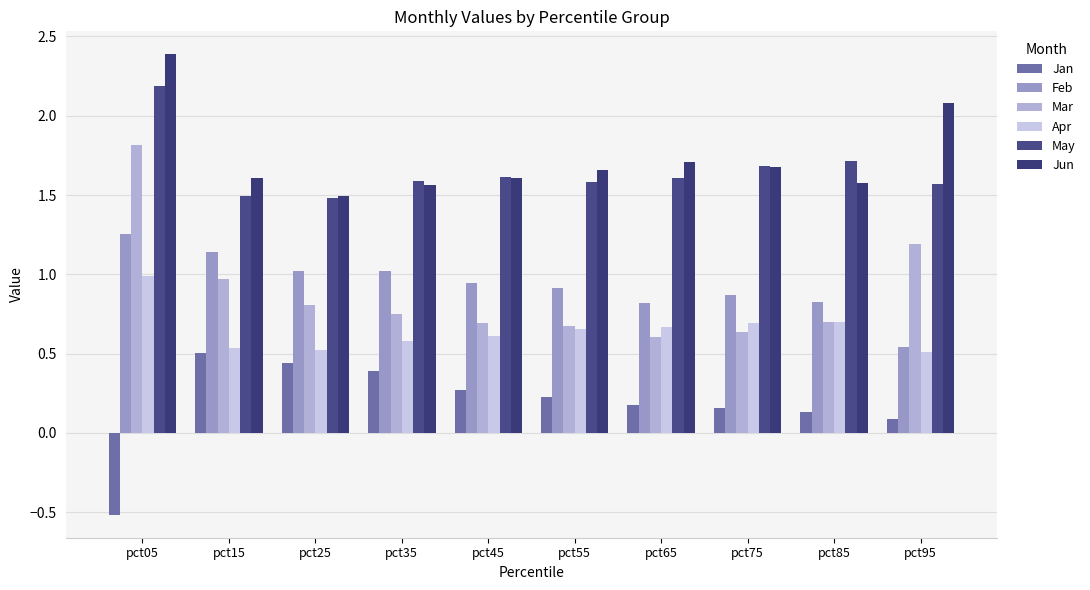

Is it true that Jan equals 0.2 at pct25?

False